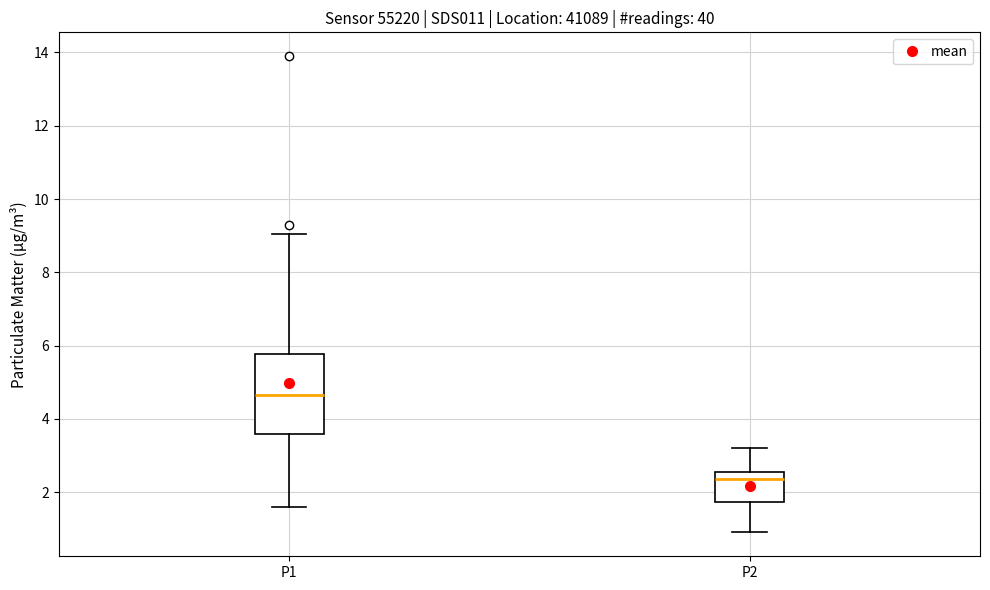

Comparing the boxes themselves (not the whiskers), which one is the tallest?

P1